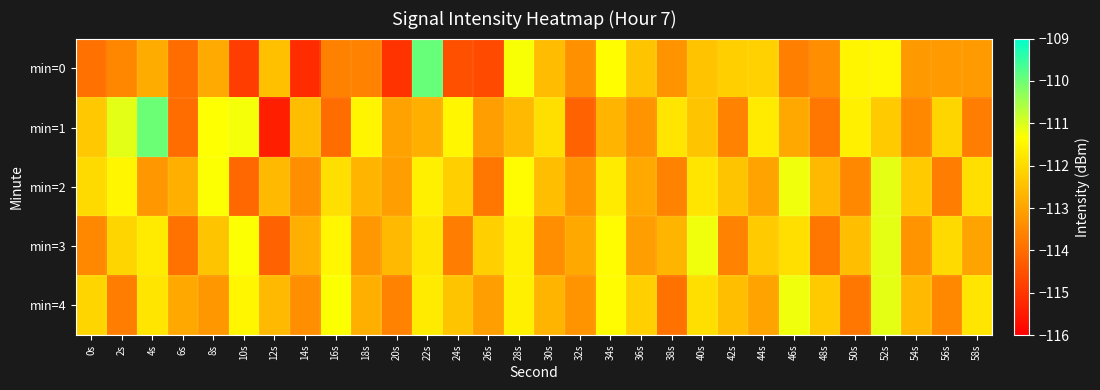

Reading left to right, extract all data points from this chart.

min=0: 0s=-113.9	2s=-113.5	4s=-112.9	6s=-114.0	8s=-112.9	10s=-114.9	12s=-112.5	14s=-115.2	16s=-113.6	18s=-113.6	20s=-115.1	22s=-109.9	24s=-114.5	26s=-114.6	28s=-111.3	30s=-112.5	32s=-113.3	34s=-111.4	36s=-112.4	38s=-113.3	40s=-112.4	42s=-112.2	44s=-112.2	46s=-113.6	48s=-113.4	50s=-111.5	52s=-111.4	54s=-113.2	56s=-113.2	58s=-113.2
min=1: 0s=-112.3	2s=-111.1	4s=-110.0	6s=-114.0	8s=-111.3	10s=-111.2	12s=-115.4	14s=-112.5	16s=-114.0	18s=-111.5	20s=-113.0	22s=-112.8	24s=-111.5	26s=-113.1	28s=-112.6	30s=-111.9	32s=-114.2	34s=-112.7	36s=-113.3	38s=-111.8	40s=-112.4	42s=-113.6	44s=-111.7	46s=-112.9	48s=-113.8	50s=-111.6	52s=-112.3	54s=-113.5	56s=-112.1	58s=-113.7
min=2: 0s=-112.0	2s=-111.5	4s=-113.2	6s=-112.8	8s=-111.3	10s=-114.1	12s=-112.6	14s=-113.4	16s=-111.9	18s=-112.7	20s=-113.1	22s=-111.6	24s=-112.2	26s=-113.8	28s=-111.4	30s=-112.5	32s=-113.3	34s=-111.7	36s=-112.9	38s=-113.6	40s=-111.8	42s=-112.4	44s=-113.0	46s=-111.2	48s=-112.6	50s=-113.5	52s=-111.1	54s=-112.3	56s=-113.7	58s=-111.9
min=3: 0s=-113.5	2s=-112.1	4s=-111.7	6s=-113.9	8s=-112.4	10s=-111.3	12s=-114.2	14s=-112.8	16s=-111.5	18s=-113.2	20s=-112.6	22s=-111.8	24s=-113.7	26s=-112.2	28s=-111.6	30s=-113.4	32s=-112.9	34s=-111.4	36s=-113.1	38s=-112.7	40s=-111.2	42s=-113.6	44s=-112.3	46s=-111.9	48s=-113.8	50s=-112.5	52s=-111.1	54s=-113.3	56s=-112.0	58s=-113.0
min=4: 0s=-112.1	2s=-113.7	4s=-111.8	6s=-112.9	8s=-113.2	10s=-111.5	12s=-112.6	14s=-113.4	16s=-111.3	18s=-112.8	20s=-113.6	22s=-111.7	24s=-112.4	26s=-113.1	28s=-111.6	30s=-112.7	32s=-113.3	34s=-111.4	36s=-112.2	38s=-113.9	40s=-111.9	42s=-112.5	44s=-113.0	46s=-111.2	48s=-112.3	50s=-113.8	52s=-111.1	54s=-112.6	56s=-113.5	58s=-111.8